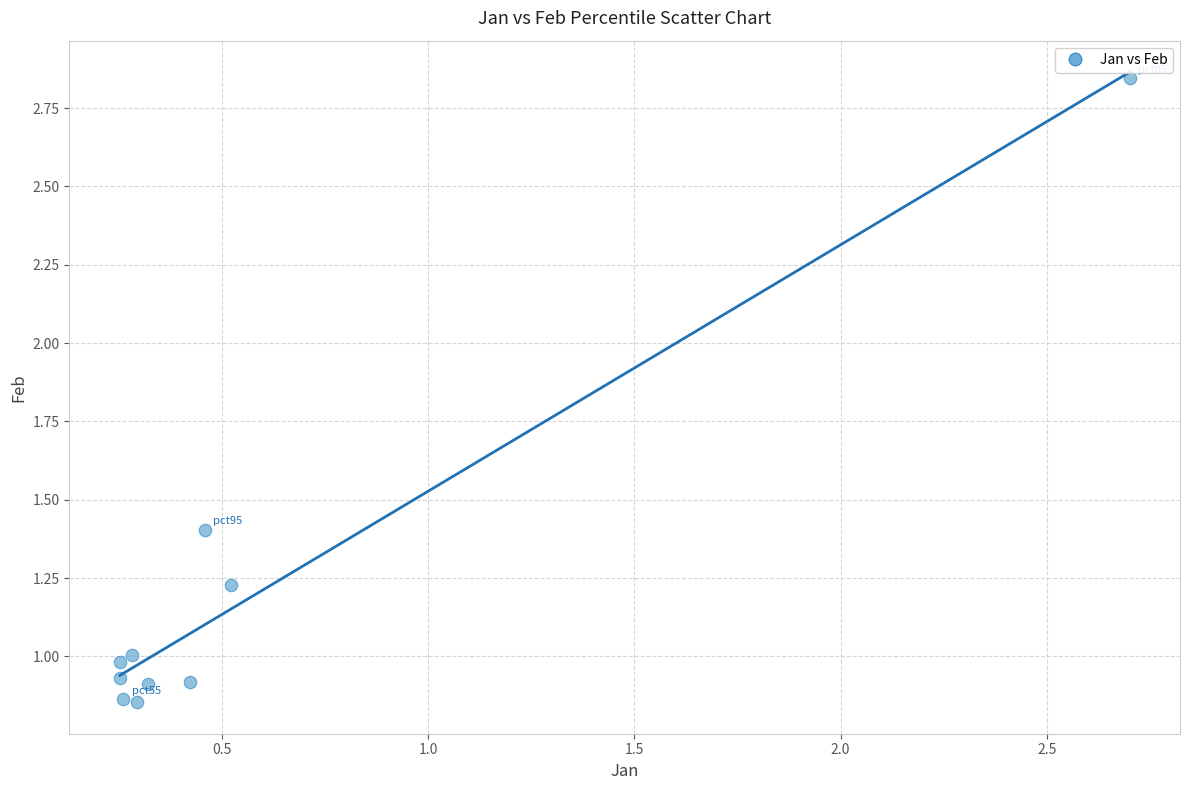

What is the range of Y values (max minus min)?

2.0